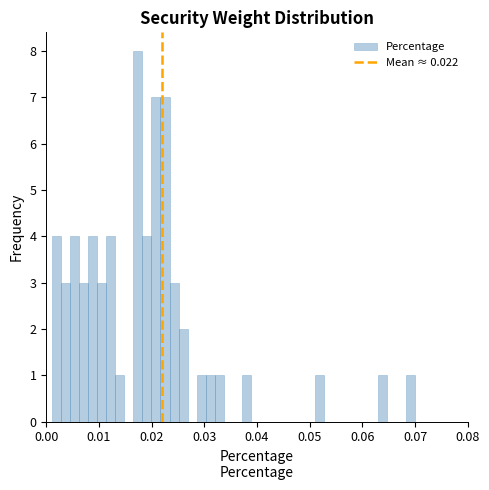

Read against the x-axis, roughly where is the centre of the tallest bar?

0.017